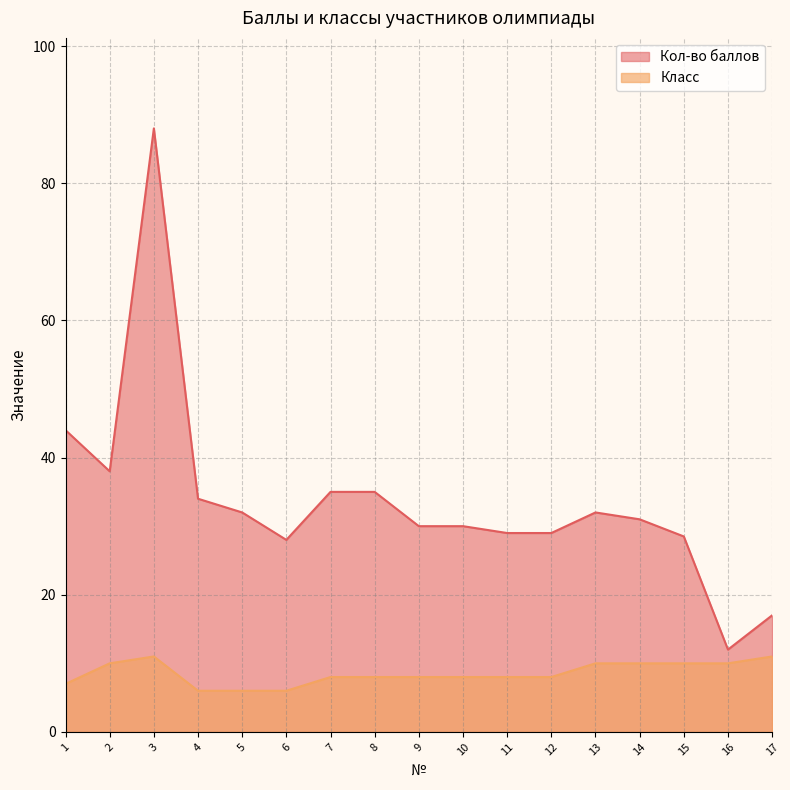

Reading right to left, transcribe all the data shown in this chart.

Кол-во баллов: 17=17.0	16=12.0	15=28.5	14=31.0	13=32.0	12=29.0	11=29.0	10=30.0	9=30.0	8=35.0	7=35.0	6=28.0	5=32.0	4=34.0	3=88.0	2=38.0	1=44.0
Класс: 17=11.0	16=10.0	15=10.0	14=10.0	13=10.0	12=8.0	11=8.0	10=8.0	9=8.0	8=8.0	7=8.0	6=6.0	5=6.0	4=6.0	3=11.0	2=10.0	1=7.0